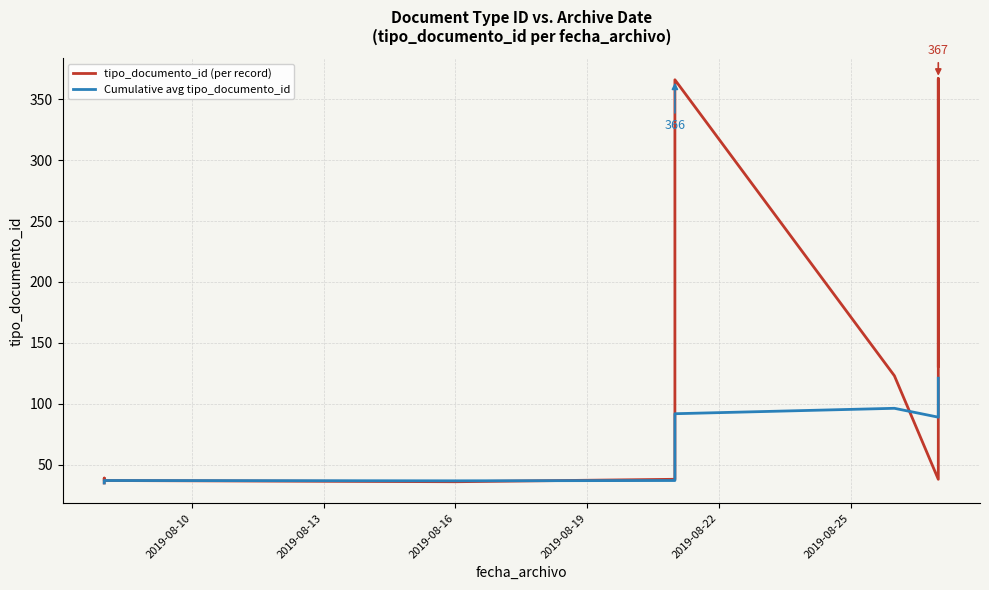

The value of tipo_documento_id (per record) at 2019-08-16 is 36.0. True or false?

True